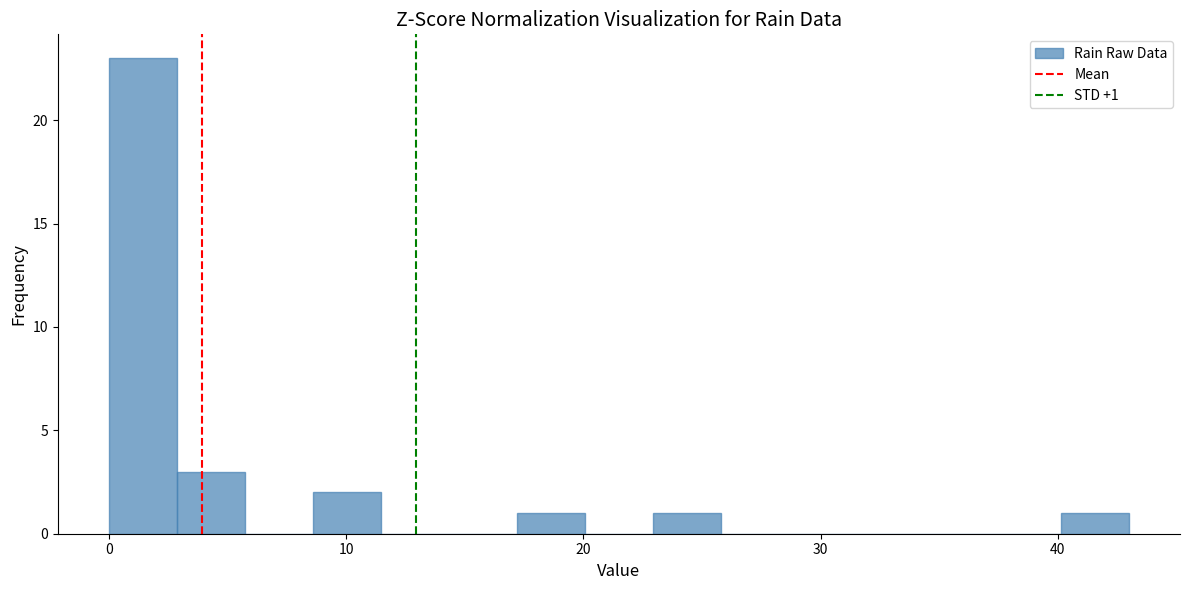

Around what value on the x-axis is the tallest bar? Give the approximate position of its centre, as read against the axis.

1